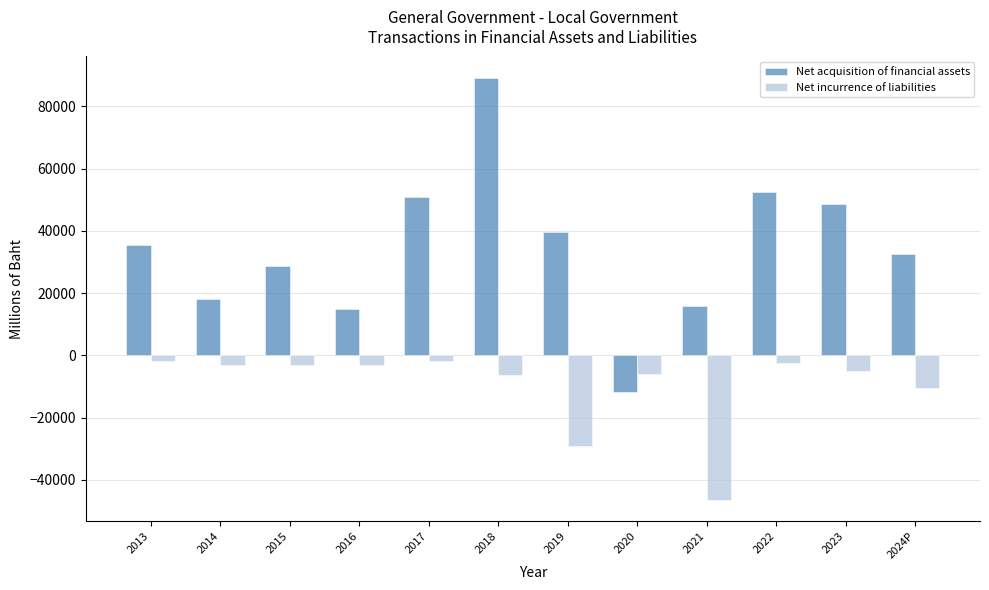

What is the difference between the second highest and minimum values in the Net incurrence of liabilities series?

44518.4